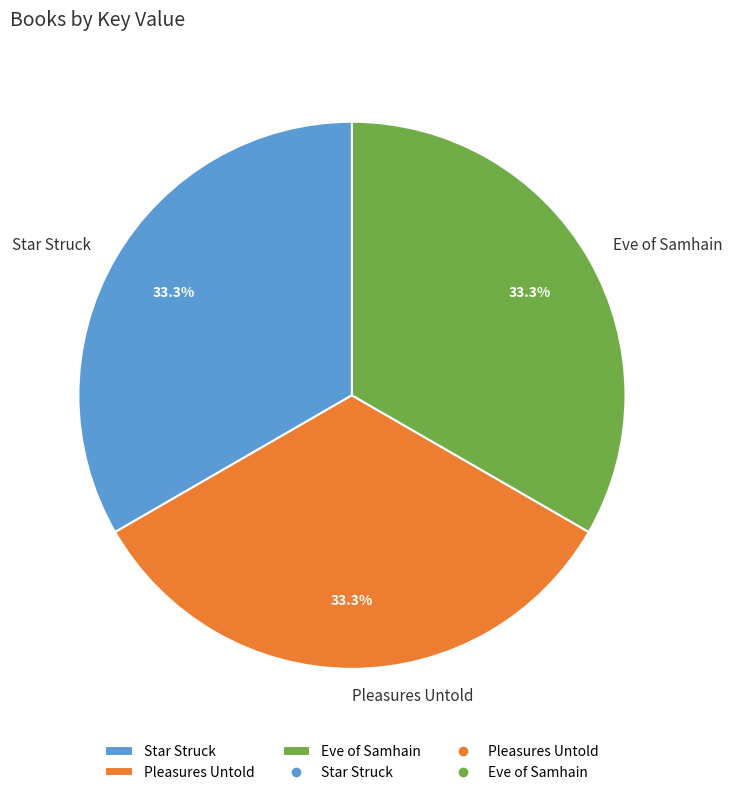

Is the sum of Star Struck and Pleasures Untold greater than half?

Yes